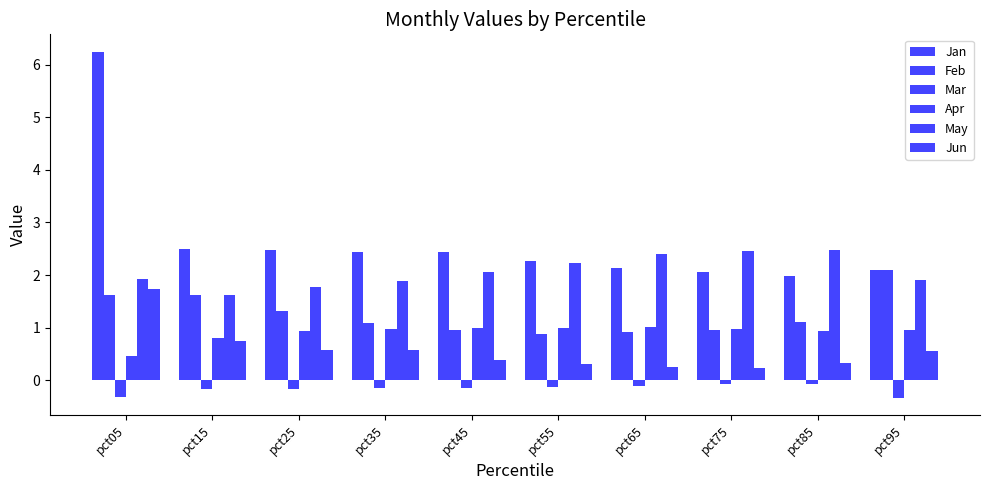

Reading right to left, transcribe all the data shown in this chart.

Jan: pct95=2.1	pct85=2.0	pct75=2.1	pct65=2.1	pct55=2.3	pct45=2.4	pct35=2.4	pct25=2.5	pct15=2.5	pct05=6.2
Feb: pct95=2.1	pct85=1.1	pct75=1.0	pct65=0.9	pct55=0.9	pct45=1.0	pct35=1.1	pct25=1.3	pct15=1.6	pct05=1.6
Mar: pct95=-0.3	pct85=-0.1	pct75=-0.1	pct65=-0.1	pct55=-0.1	pct45=-0.1	pct35=-0.1	pct25=-0.2	pct15=-0.2	pct05=-0.3
Apr: pct95=1.0	pct85=0.9	pct75=1.0	pct65=1.0	pct55=1.0	pct45=1.0	pct35=1.0	pct25=0.9	pct15=0.8	pct05=0.5
May: pct95=1.9	pct85=2.5	pct75=2.5	pct65=2.4	pct55=2.2	pct45=2.1	pct35=1.9	pct25=1.8	pct15=1.6	pct05=1.9
Jun: pct95=0.6	pct85=0.3	pct75=0.2	pct65=0.3	pct55=0.3	pct45=0.4	pct35=0.6	pct25=0.6	pct15=0.7	pct05=1.7